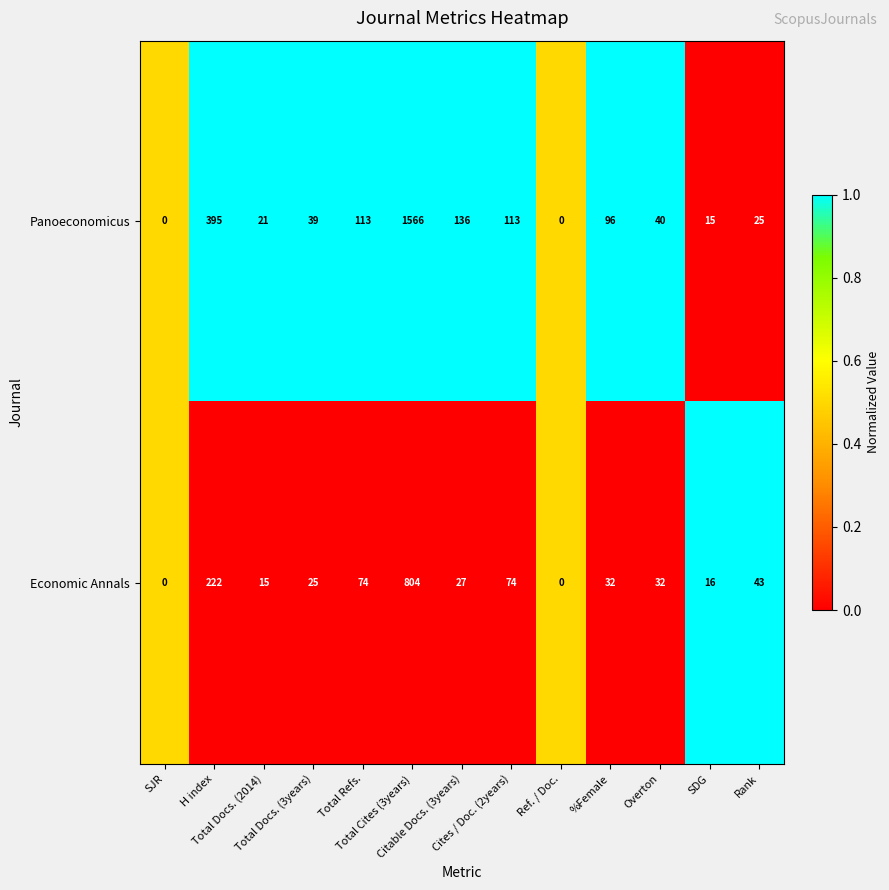

At which category is the sum across all series the highest?

Total Cites (3years)